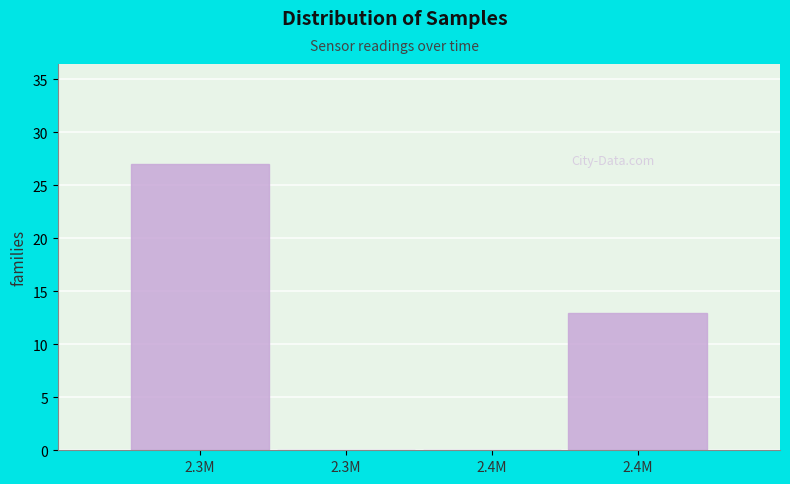

How many categories are shown in the chart?

4